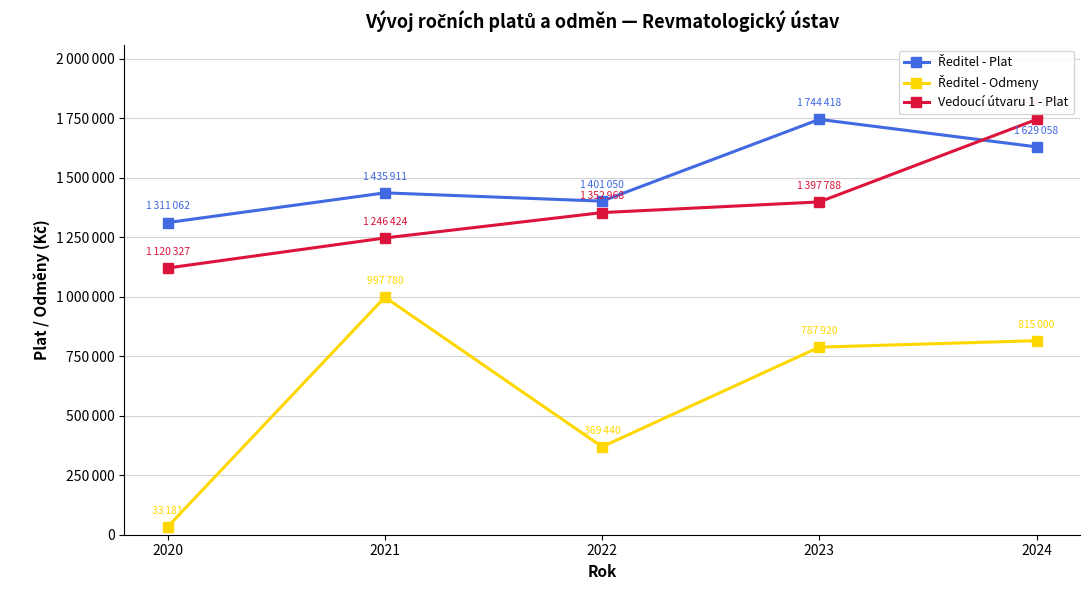

Does the chart have visible grid lines?

Yes